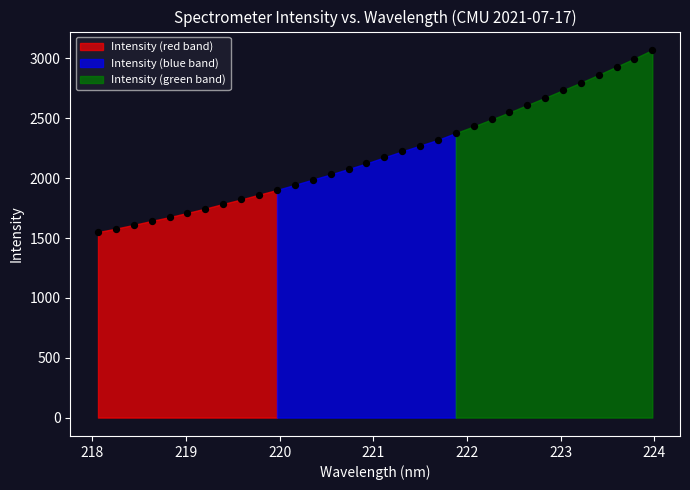

What is the range of X values (max minus min)?

5.9